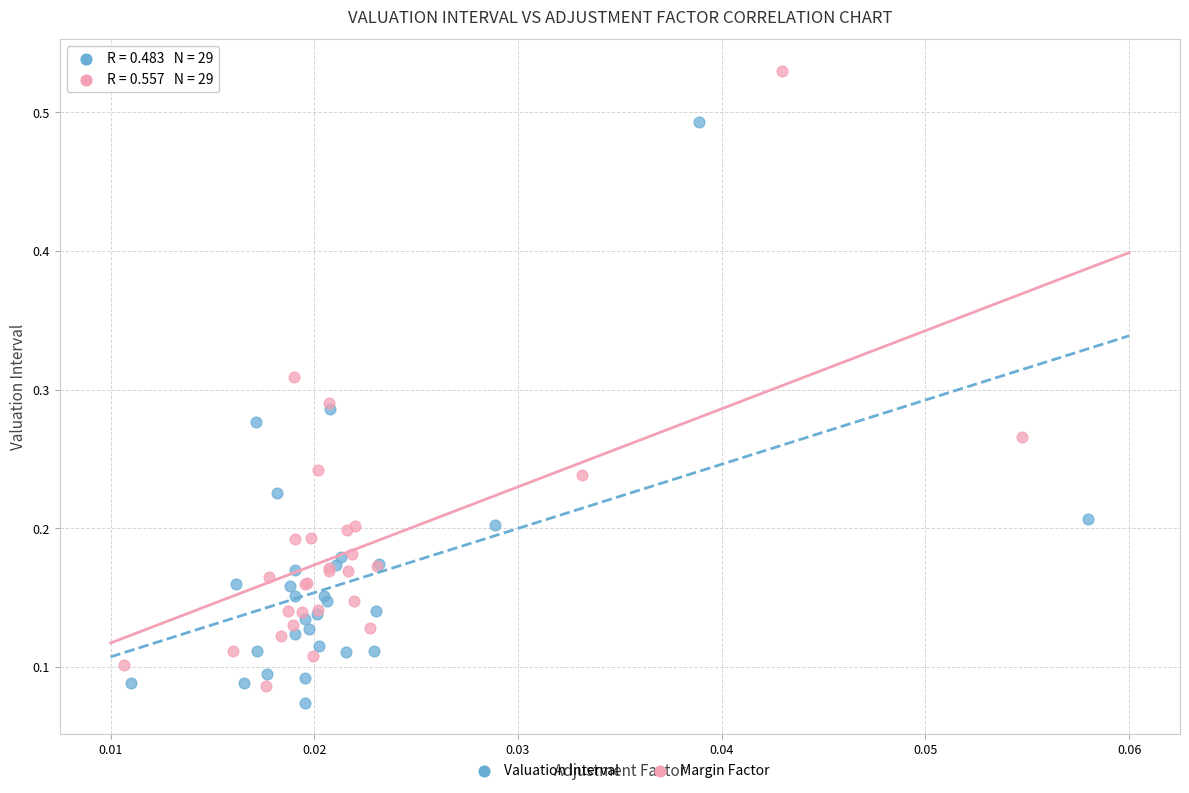

Which series has the widest spread of Y values?

Margin Factor